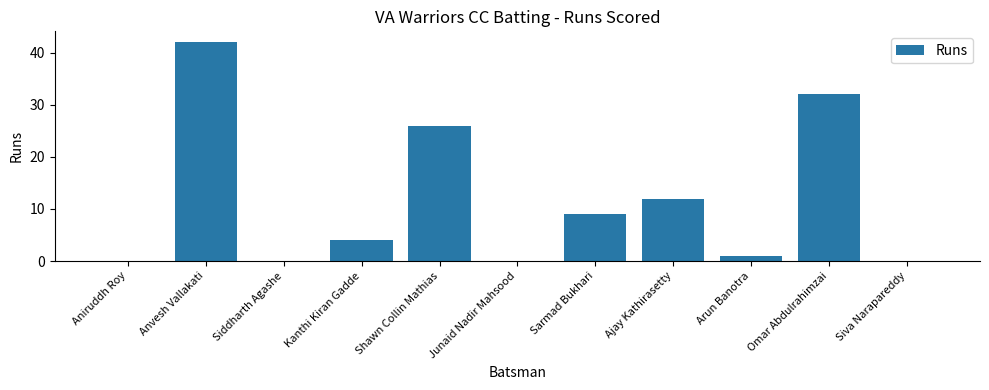

How many categories are shown in the chart?

11